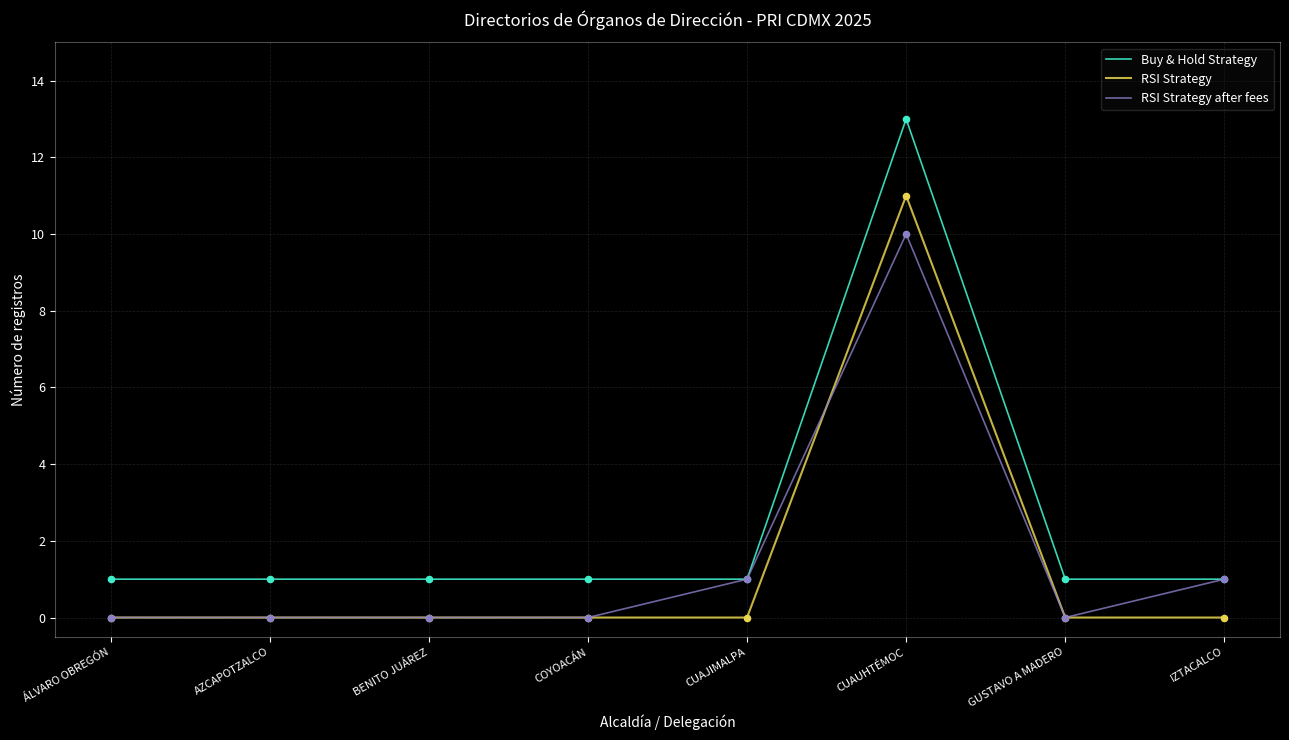

Which series has the largest total across all categories?

Buy & Hold Strategy